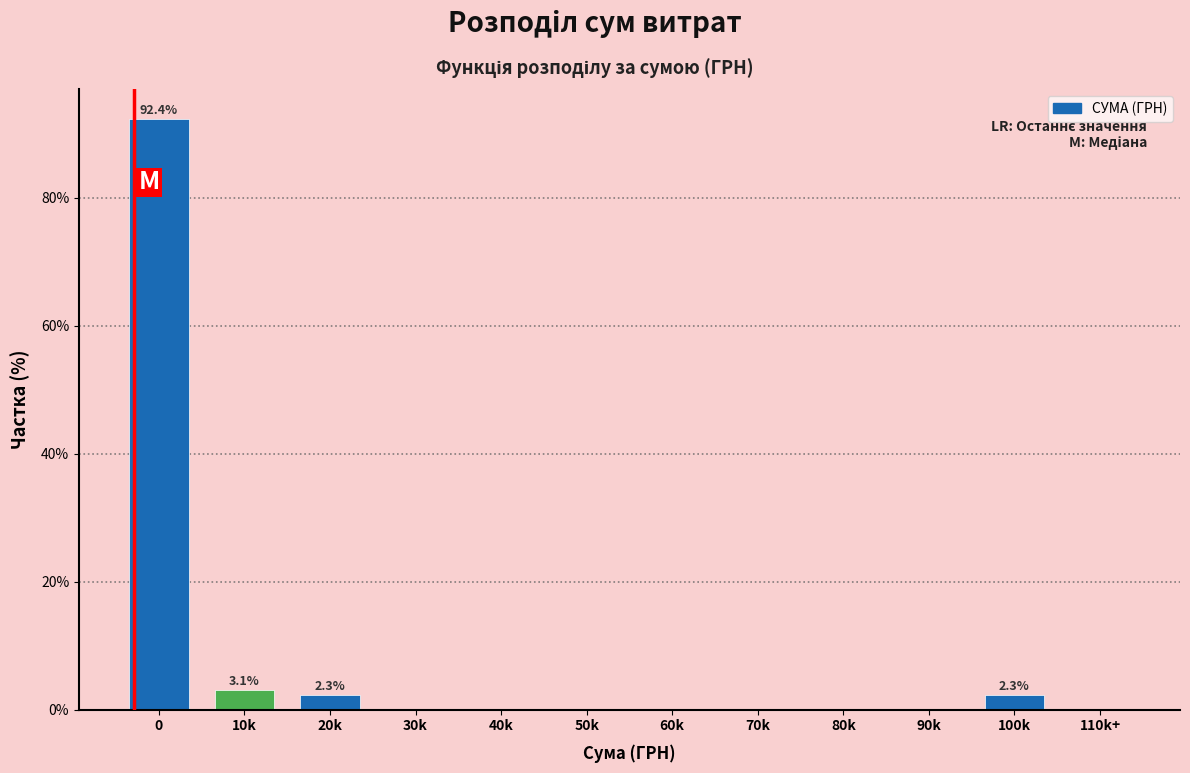

Reading left to right, list all the values displayed in this chart.

0=92.4	10k=3.1	20k=2.3	30k=0.0	40k=0.0	50k=0.0	60k=0.0	70k=0.0	80k=0.0	90k=0.0	100k=2.3	110k+=0.0